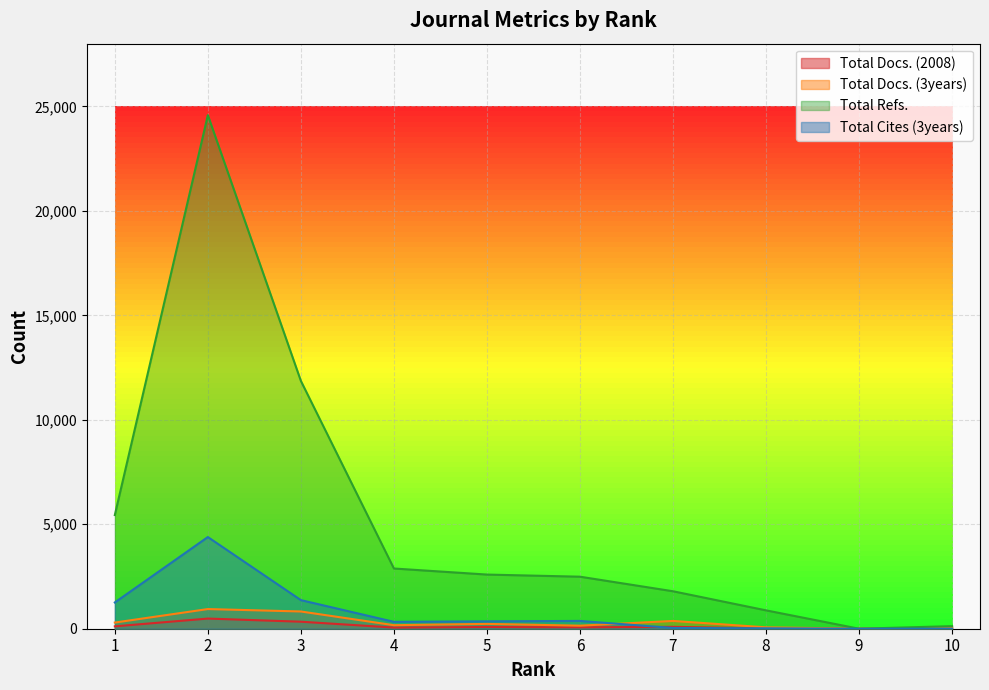

What is the maximum value for Total Cites (3years)?

4388